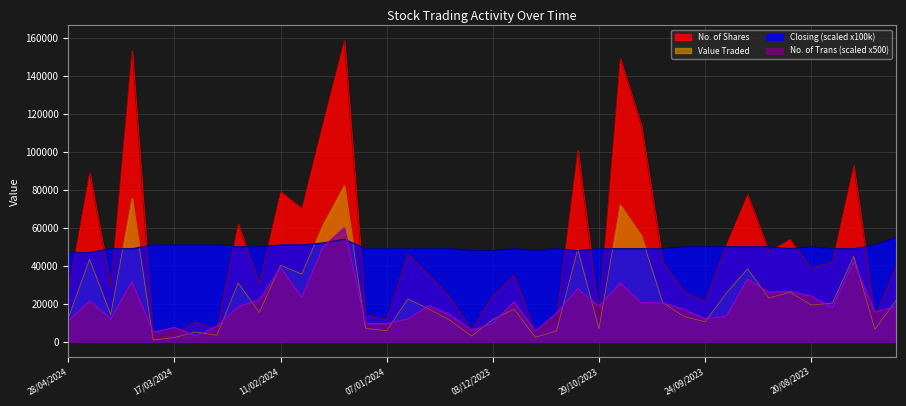

The No. of Shares series shows 92783.0 at 06/08/2023. True or false?

True